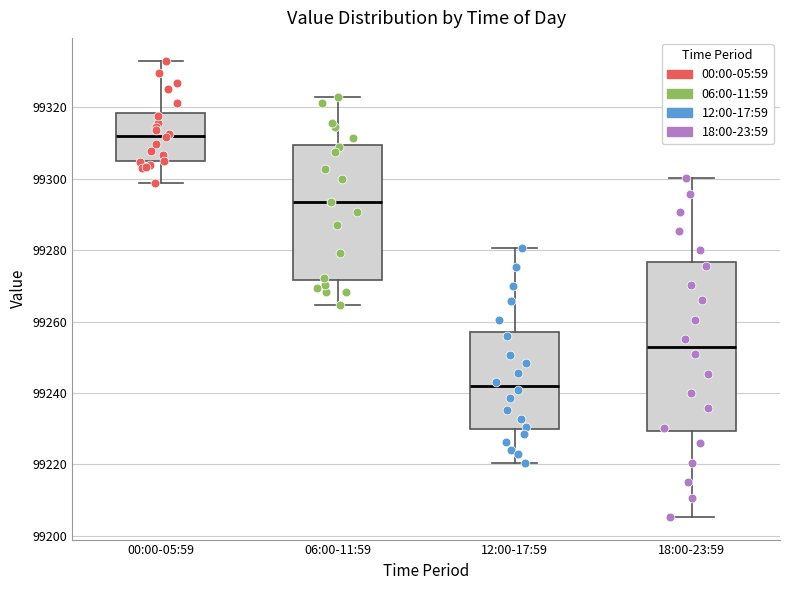

Reading left to right, transcribe this box plot: for each box, give where its median line is, the range the box spans, and where its two whiskers end, as read against the y-axis. The values are not printed on the chart, so give them approximately, as read against the axis.

00:00-05:59: median 99312, box 99304 to 99318, whiskers 99298 to 99334
06:00-11:59: median 99294, box 99272 to 99310, whiskers 99264 to 99322
12:00-17:59: median 99242, box 99230 to 99258, whiskers 99220 to 99280
18:00-23:59: median 99254, box 99230 to 99276, whiskers 99206 to 99300